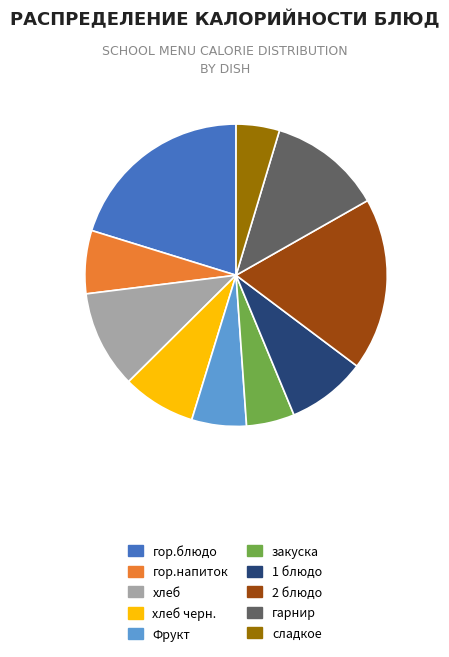

The 1 блюдо slice represents 8% of the pie. True or false?

True